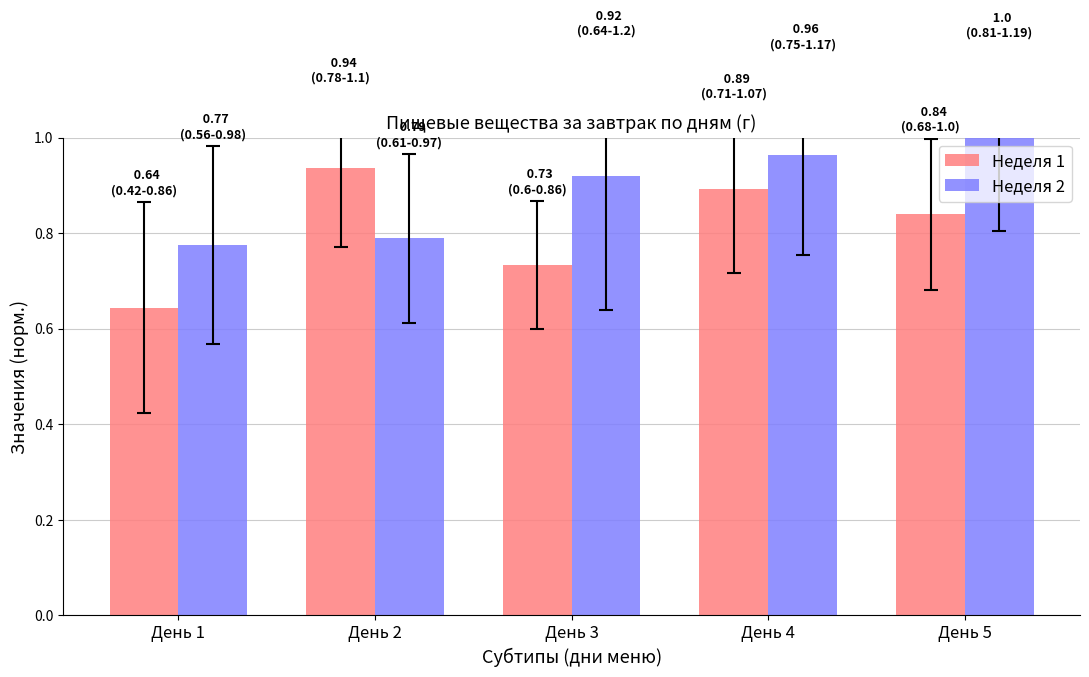

What is the sum of all Неделя 2 values?

4.4